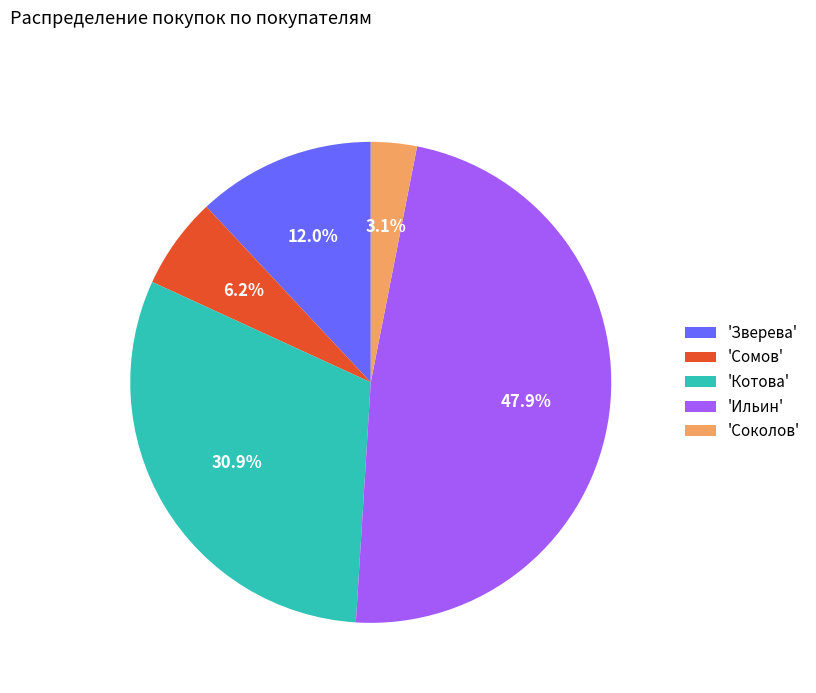

Combined, do 'Соколов' and 'Зверева' account for over 50%?

No